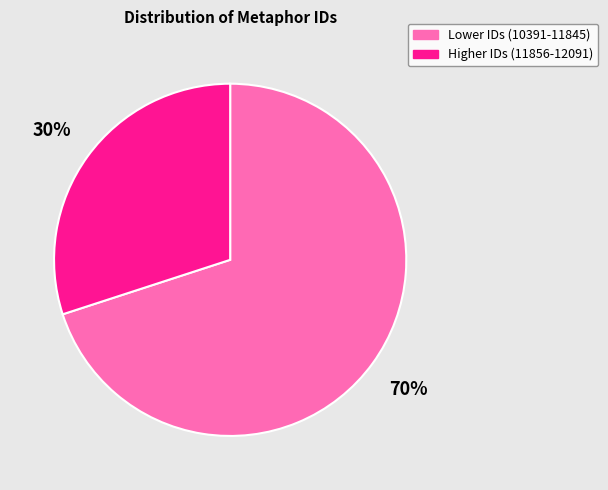

Rank the categories by value from lowest to highest.

Higher IDs (11856-12091), Lower IDs (10391-11845)